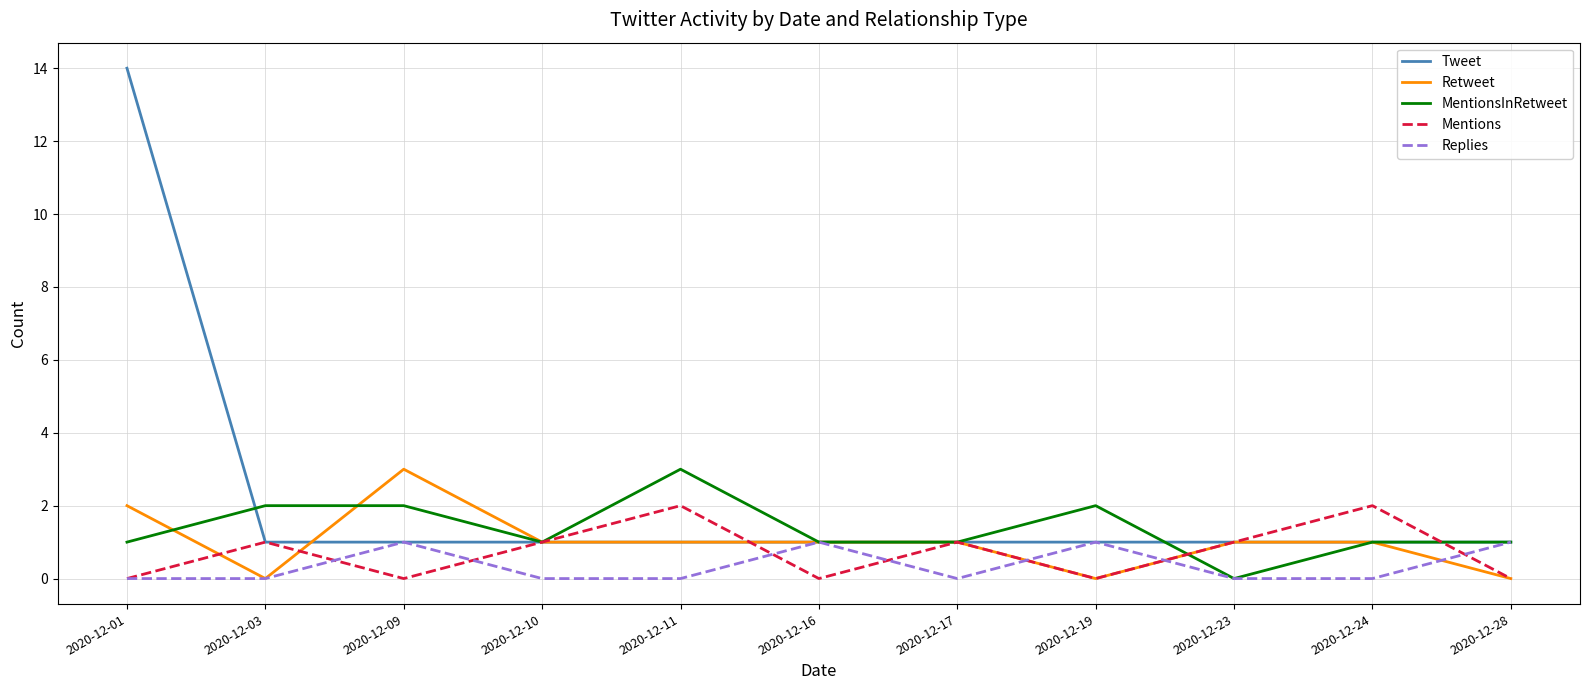

What is the highest value of the MentionsInRetweet series?

3